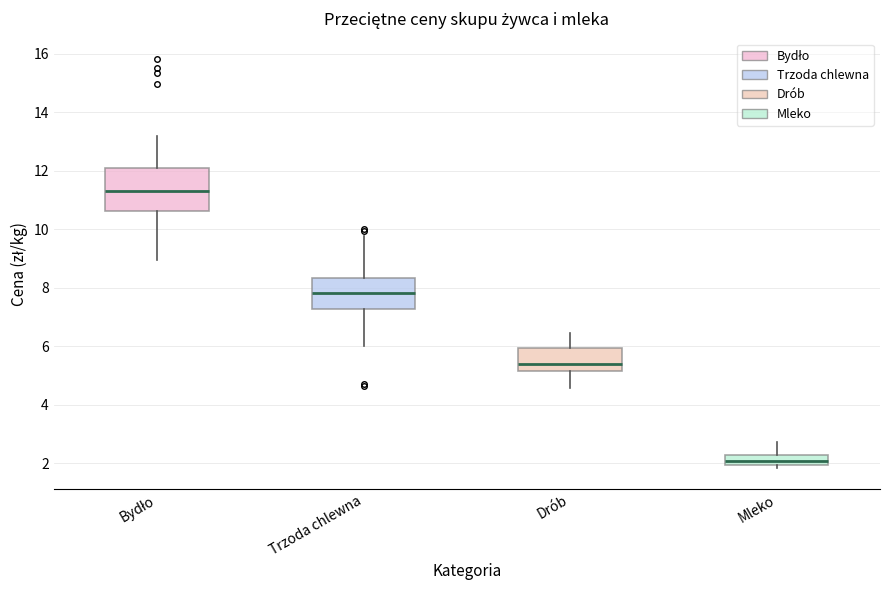

Which box has the lowest median line?

Mleko